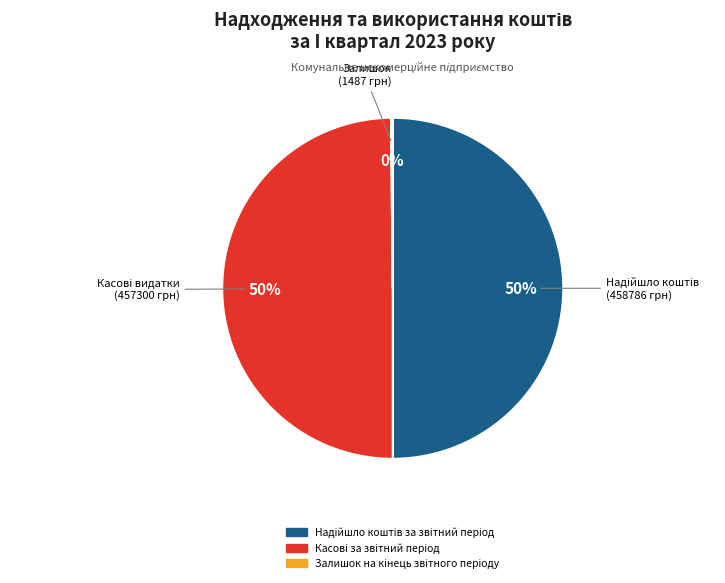

To the nearest percent, what is the difference between the largest and smallest slice percentages?

50%